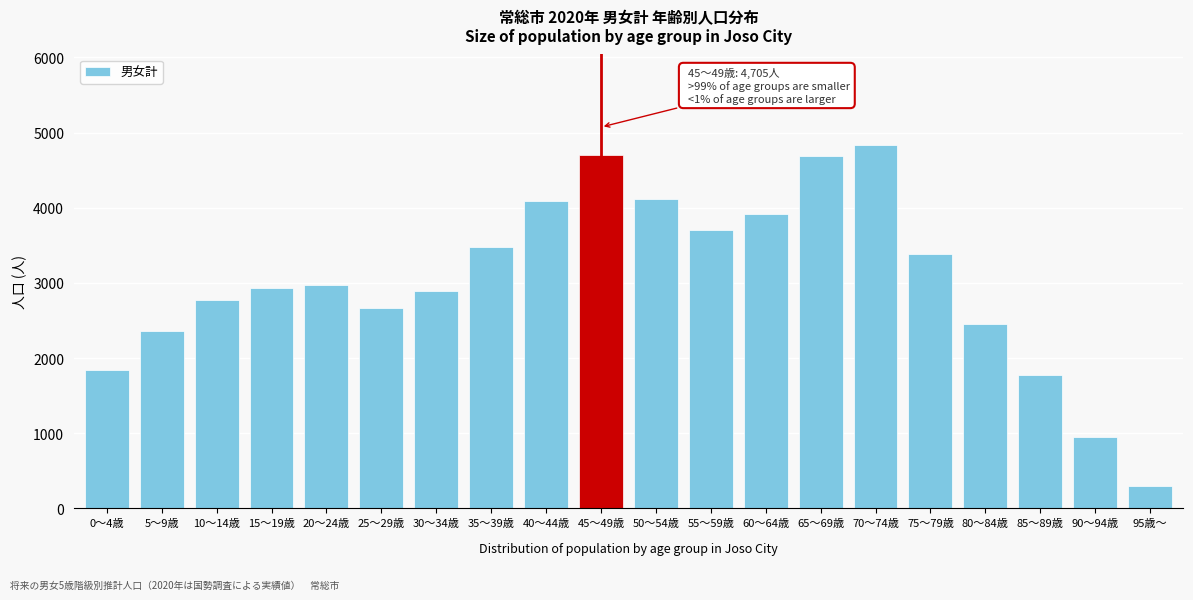

What is the average value?

3042